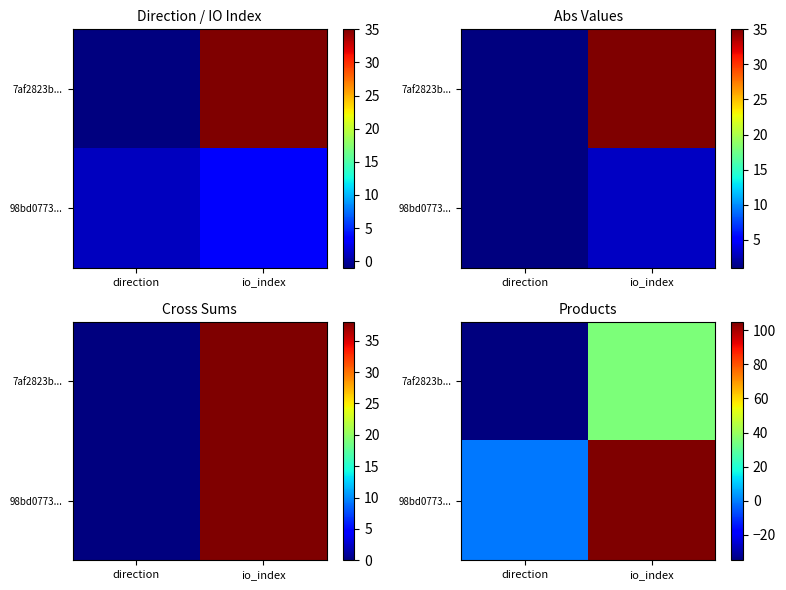

How many values in 7af2823b... are above zero?

1